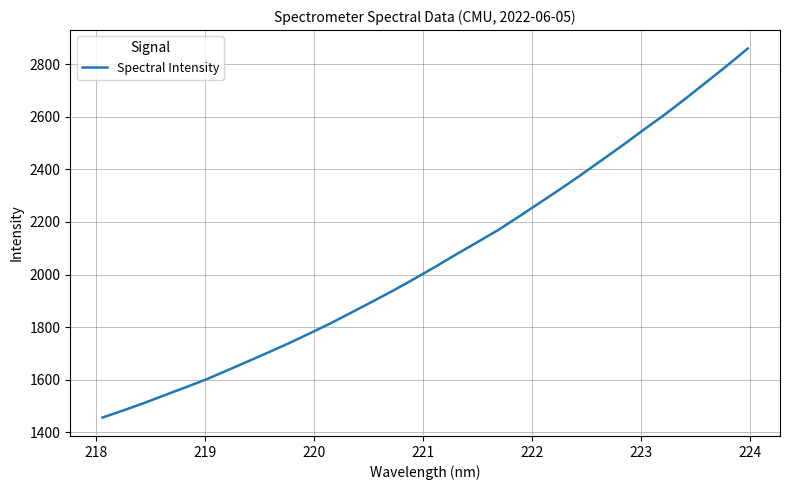

What is the sum of all values?

65945.3